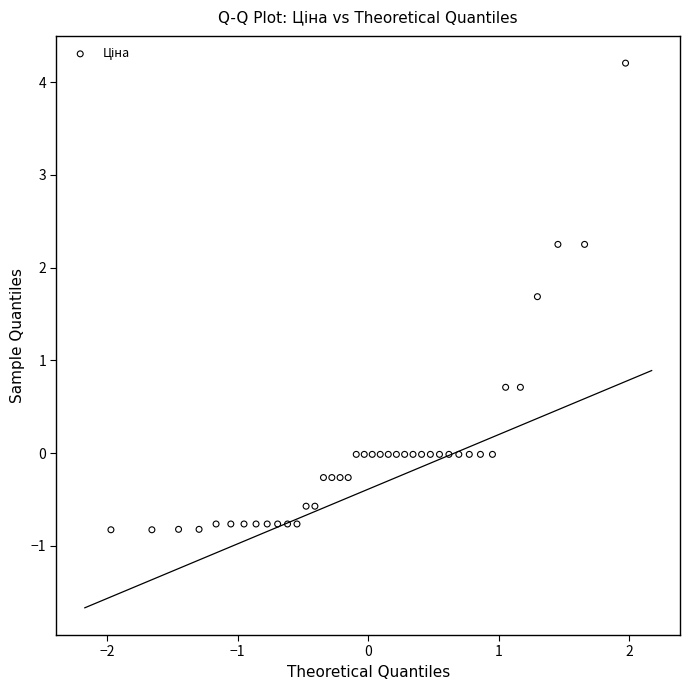

What is the range of X values (max minus min)?

3.9